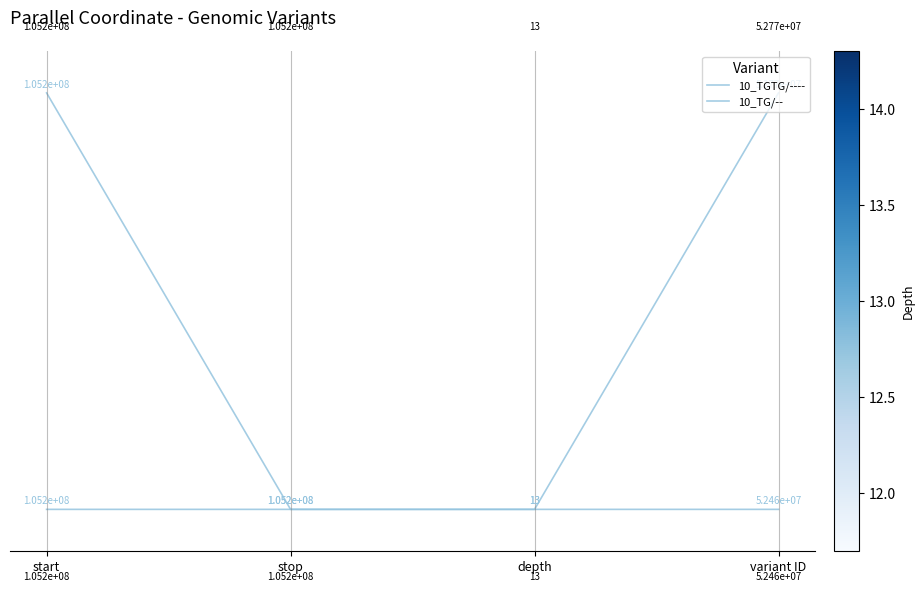

Count the number of data series in this chart.

2